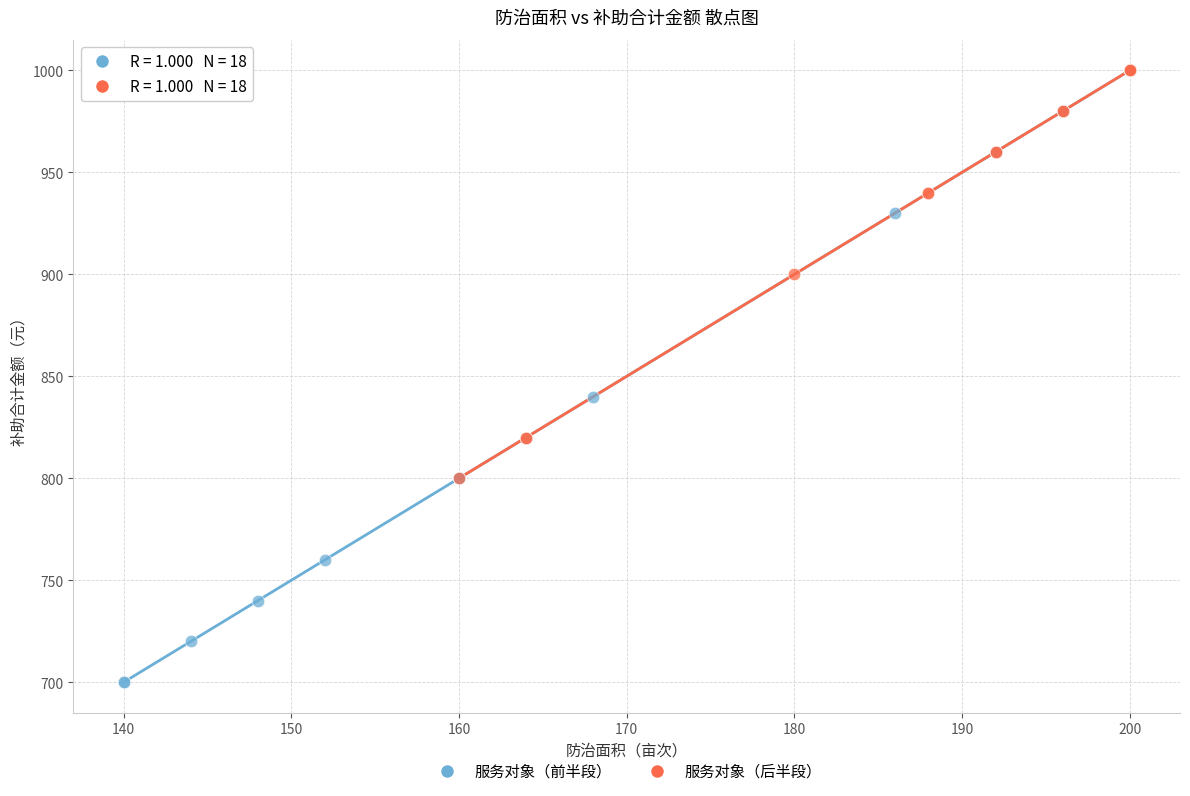

What are all the series names shown in the legend?

服务对象（前半段）, 服务对象（后半段）